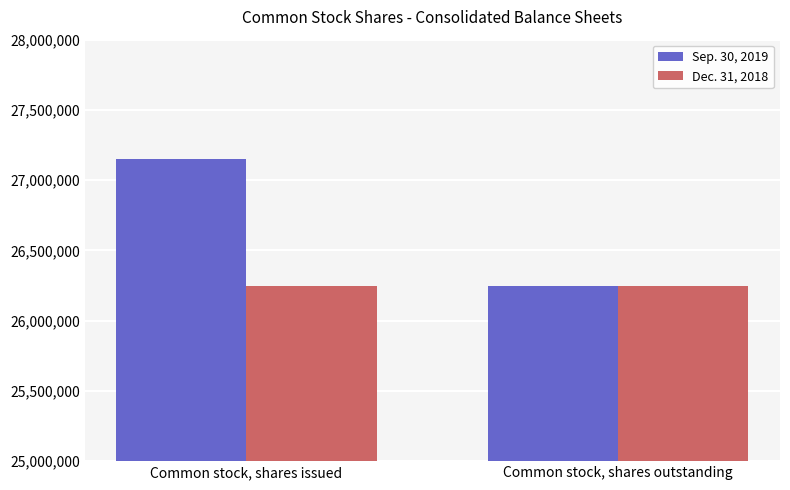

What is the spread (max minus min) of values at Common stock, shares issued?

907340